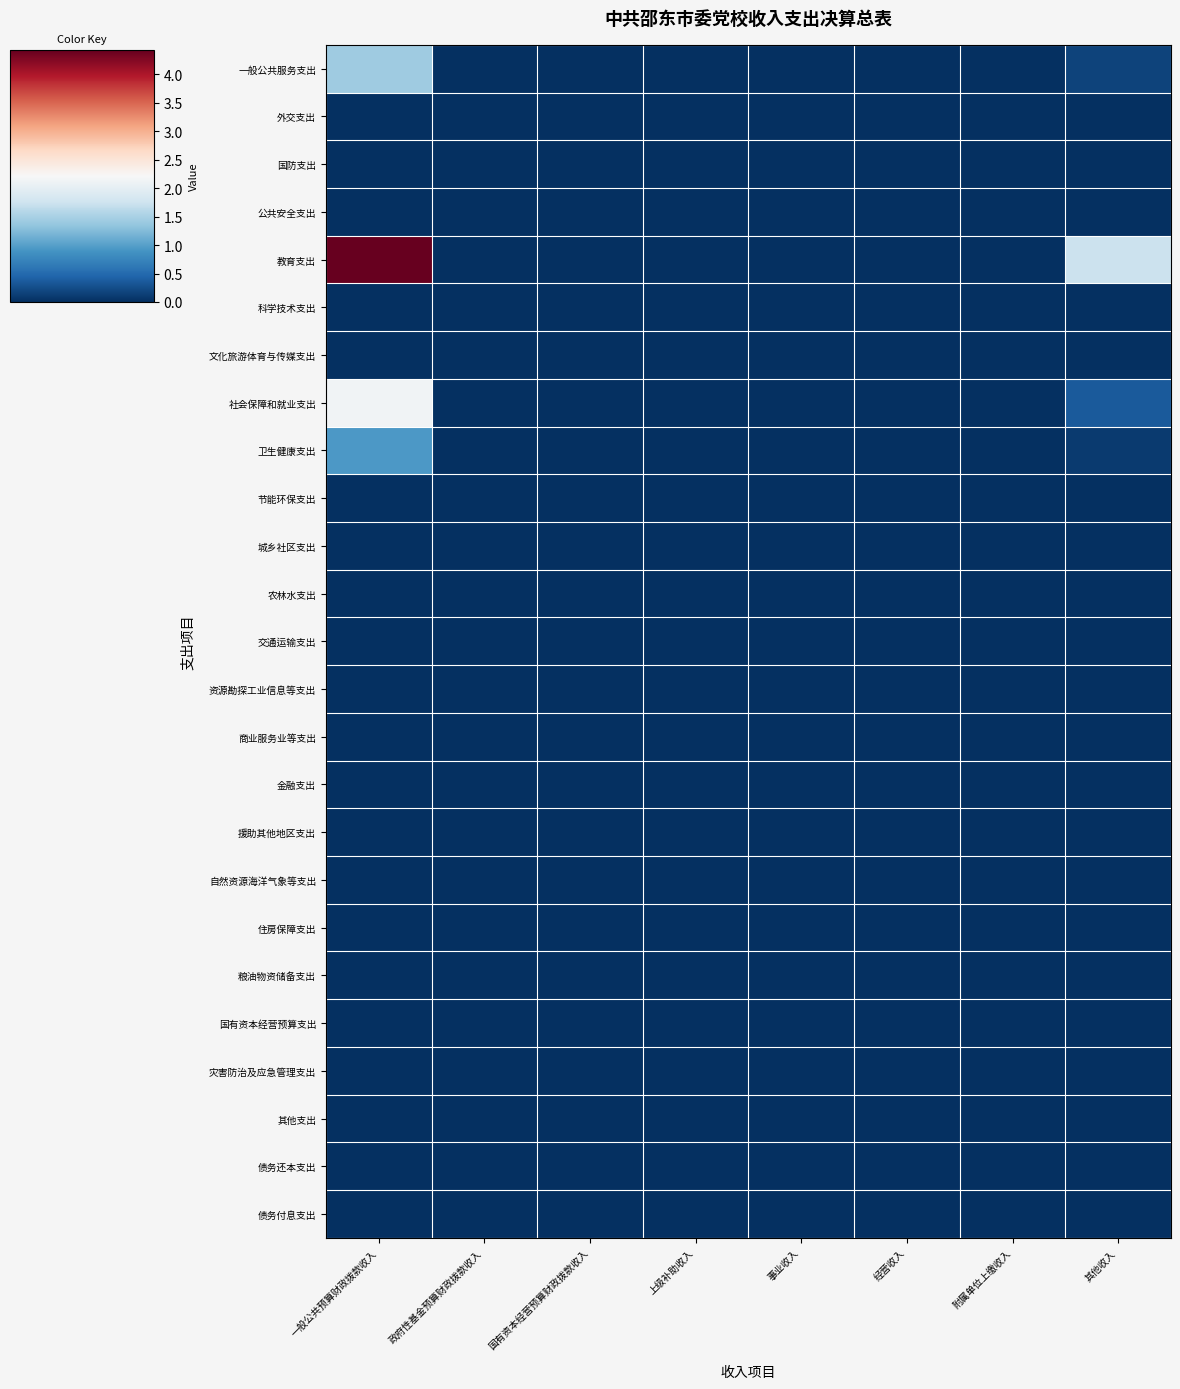

At which category is the sum across all series the highest?

一般公共预算财政拨款收入